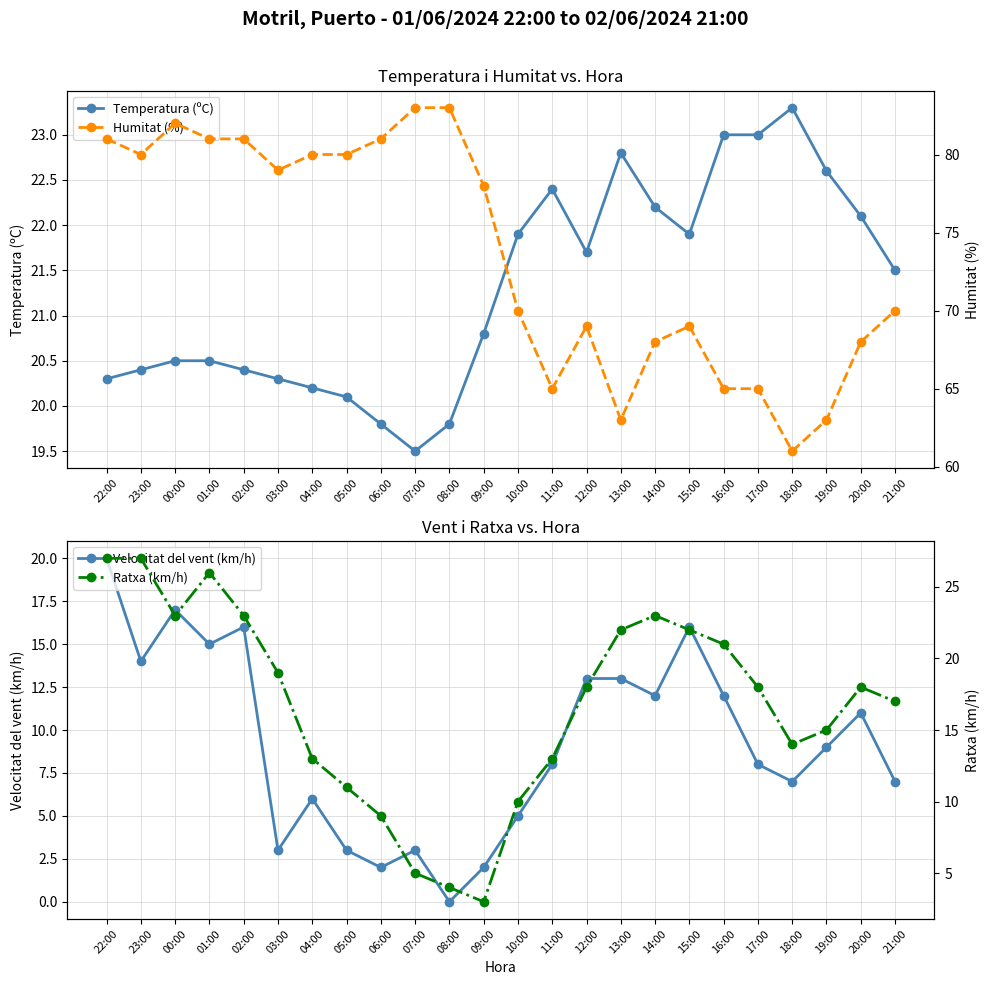

Count the number of categories in the chart.

24